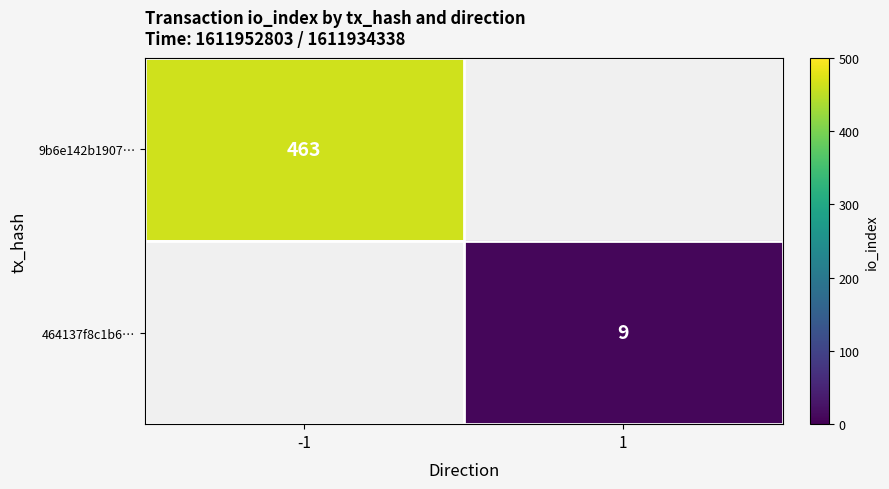

Which category has the highest value across all series?

-1